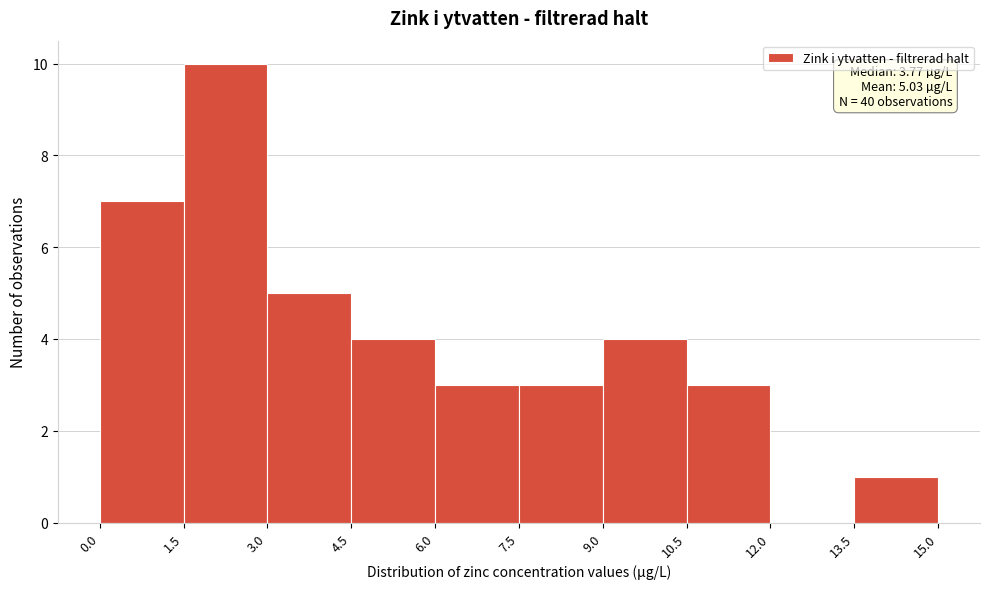

Which range on the x-axis has the tallest bar?

1.5 to 3.0